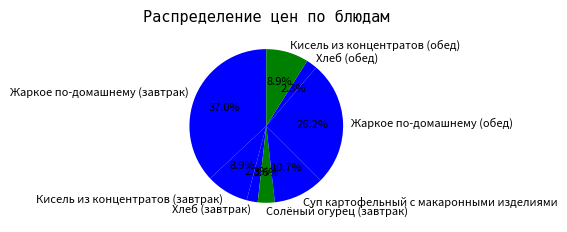

Is Жаркое по-домашнему (завтрак) the majority of the pie?

No